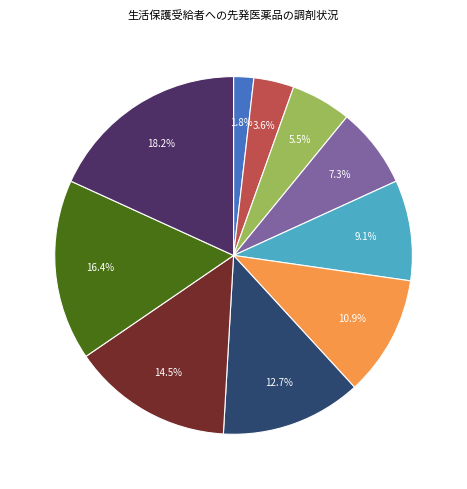

Does any single category account for the majority?

No